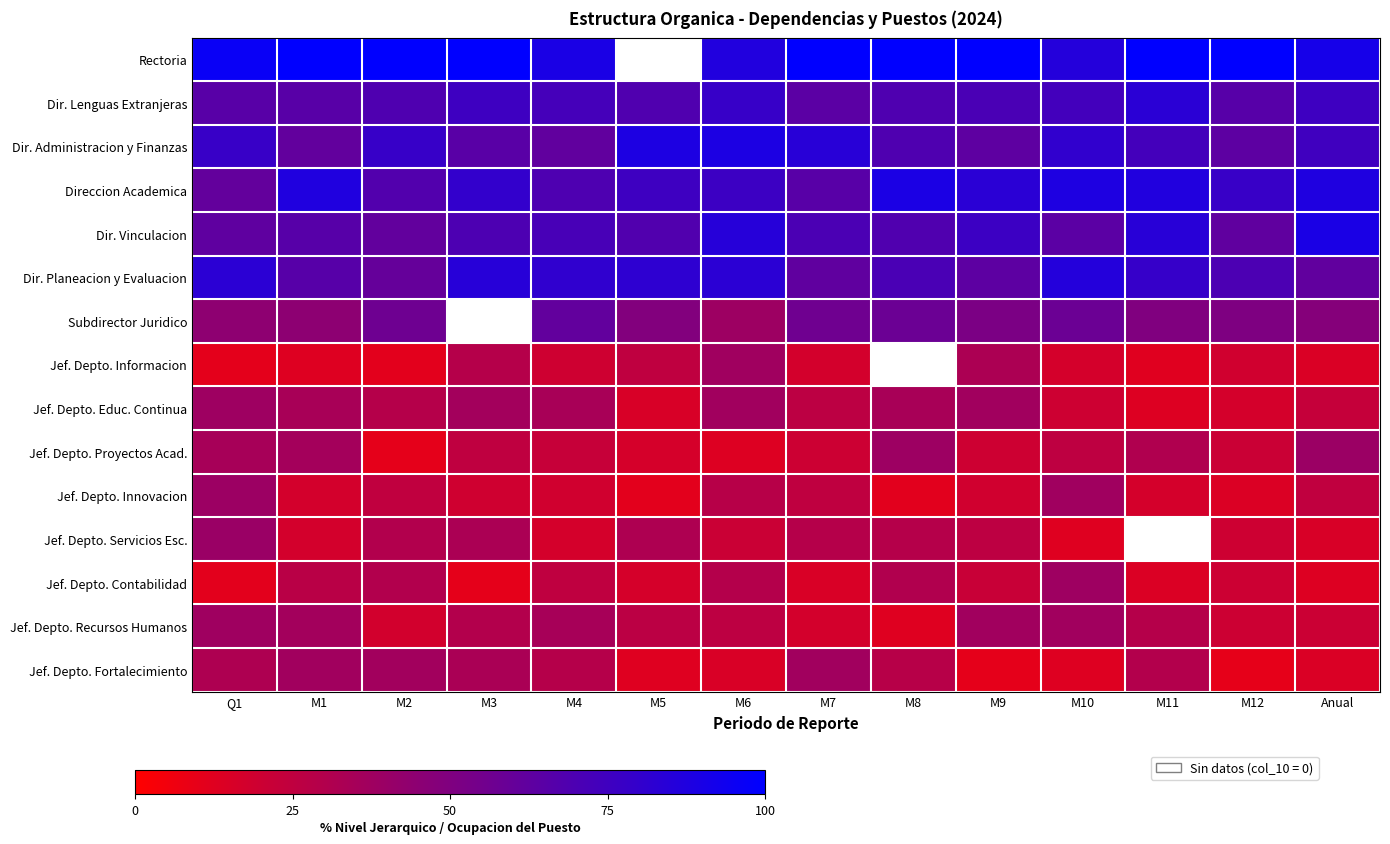

Which category has the highest value in the Rectoria series?

M1